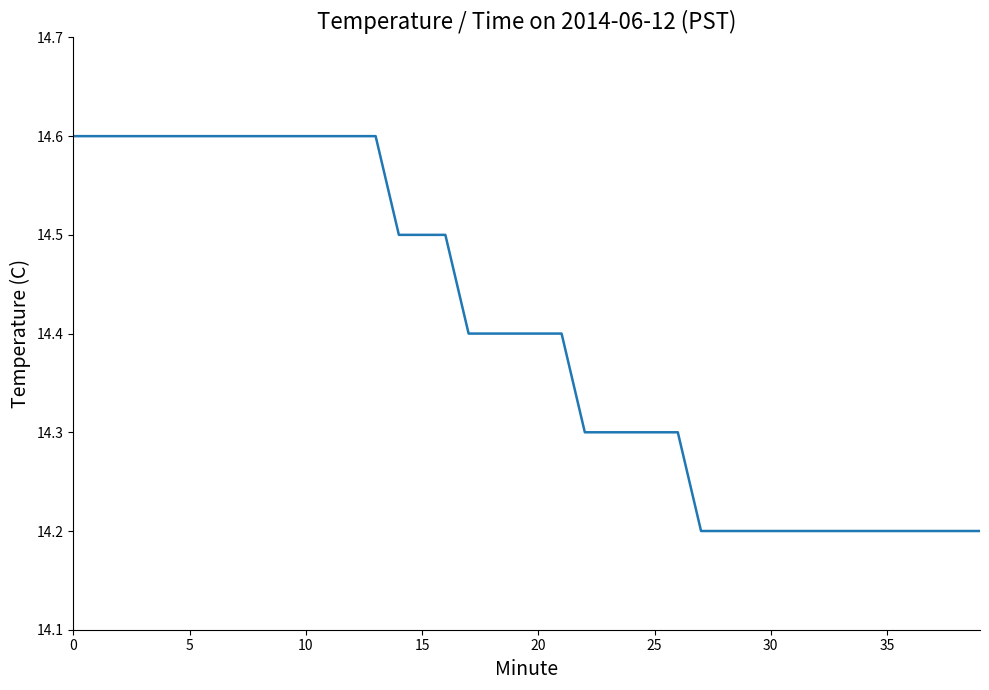

What is the difference between the maximum and minimum values?

0.4